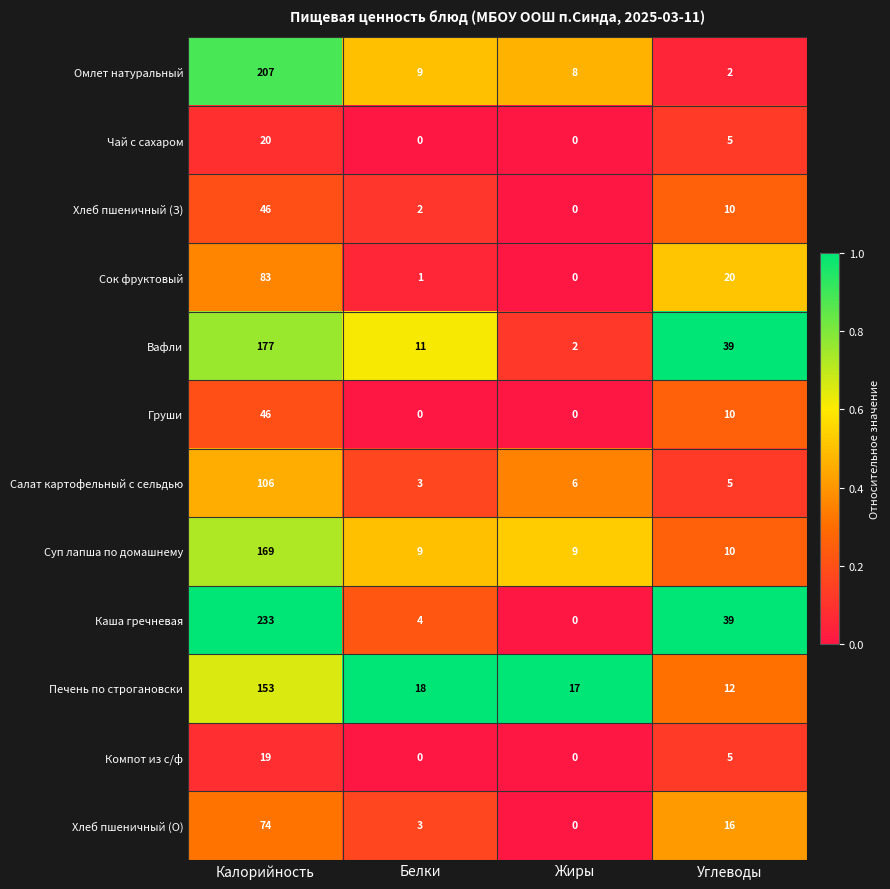

The value of Салат картофельный с сельдью at Углеводы is 9. True or false?

False